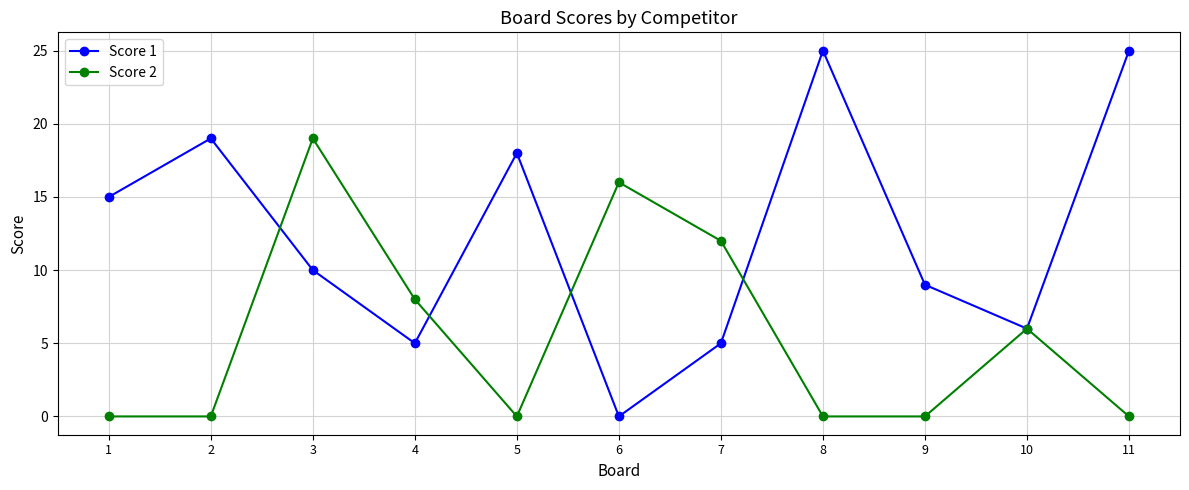

After their last crossing, which series has the higher values: Score 2 or Score 1?

Score 1